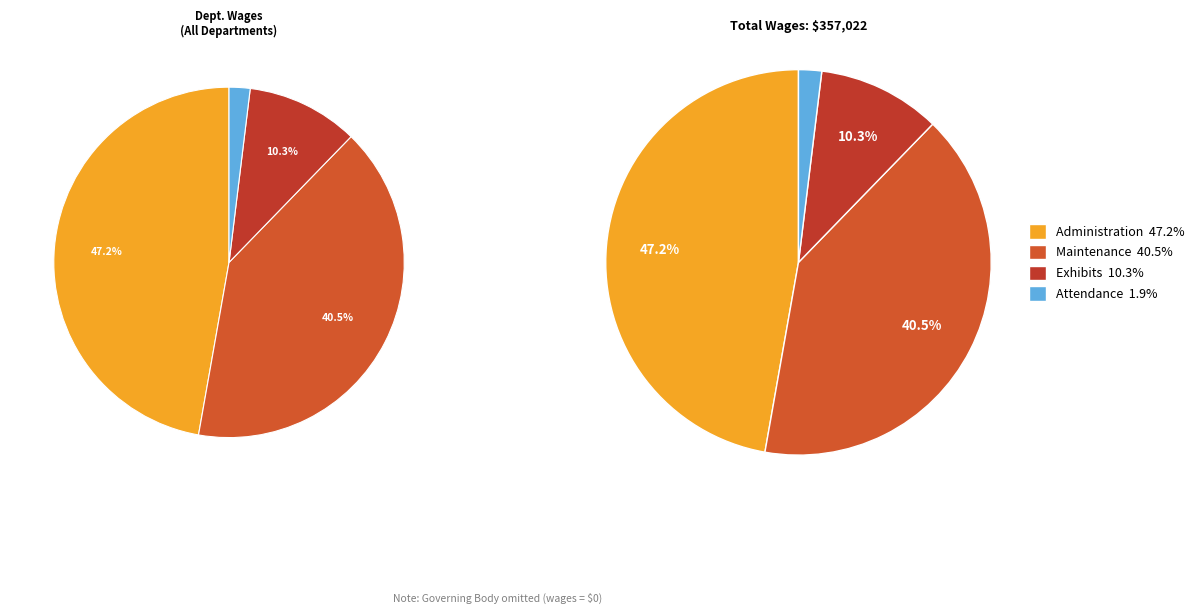

The Attendance slice represents 1% of the pie. True or false?

False